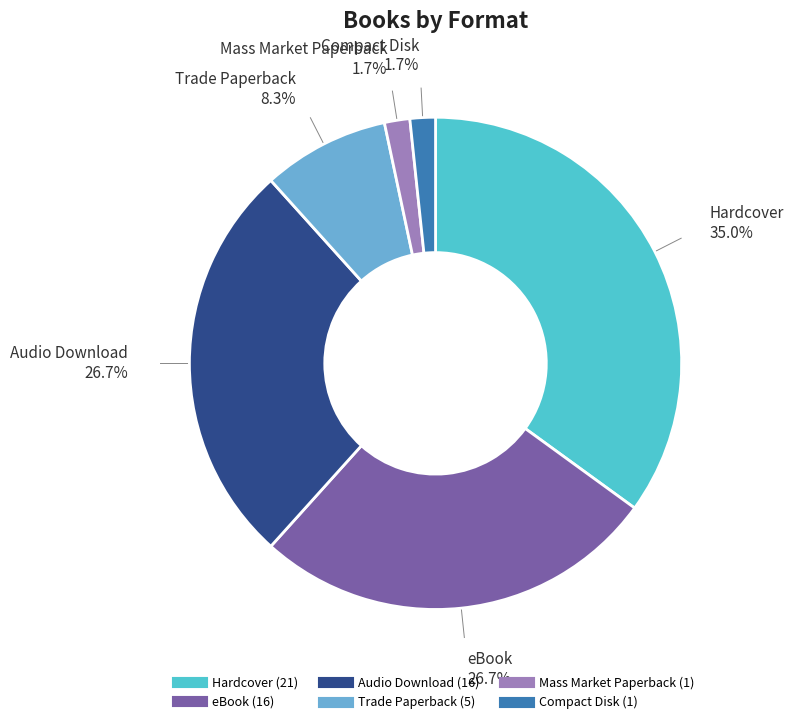

How many slices are in this pie chart?

6